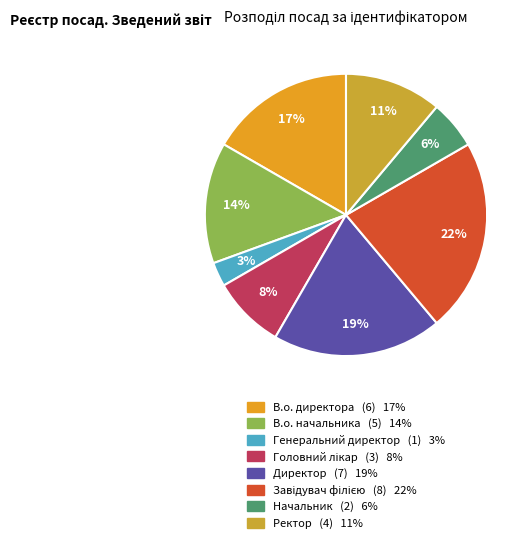

What is the total percentage of Головний лікар and Завідувач філією?

30.6%